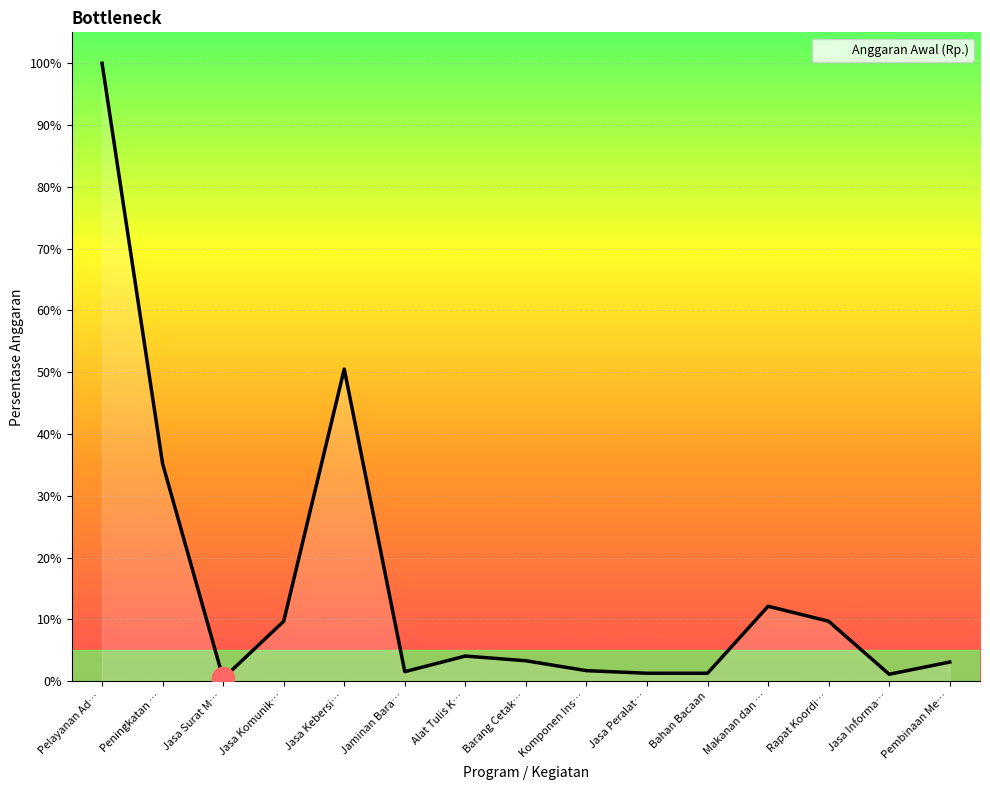

What is the sum of all values?

235.2